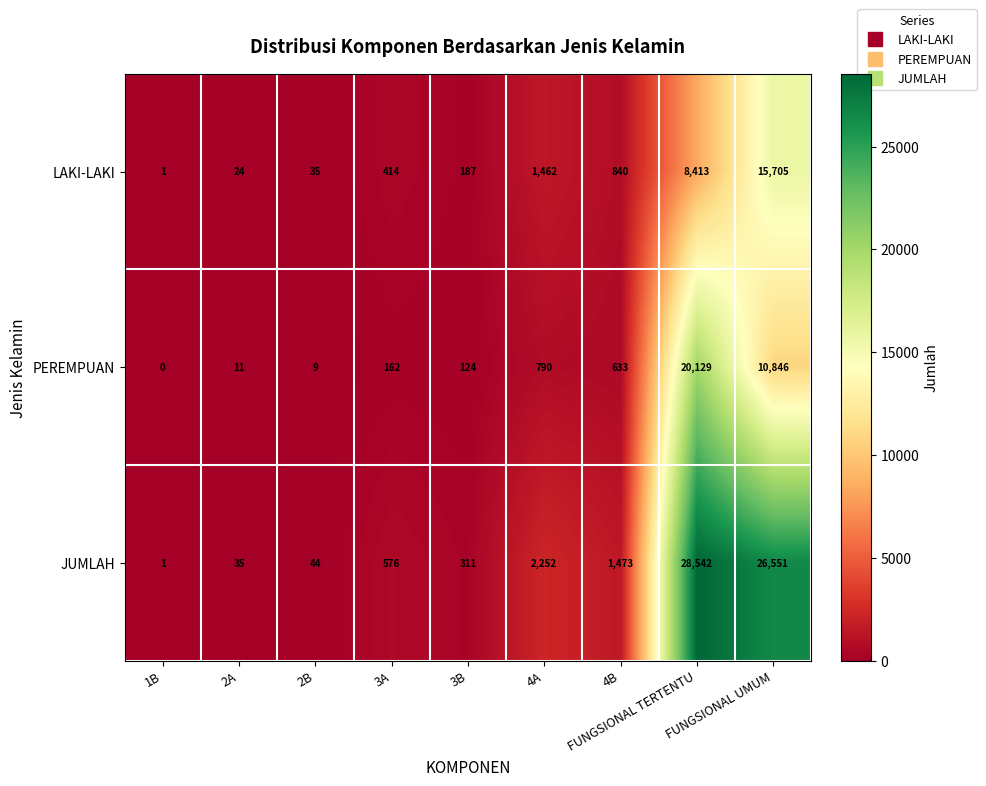

Count the number of data series in this chart.

3